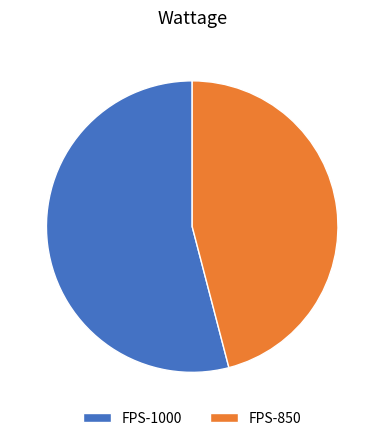

True or false: FPS-1000 accounts for 54% of the total.

True